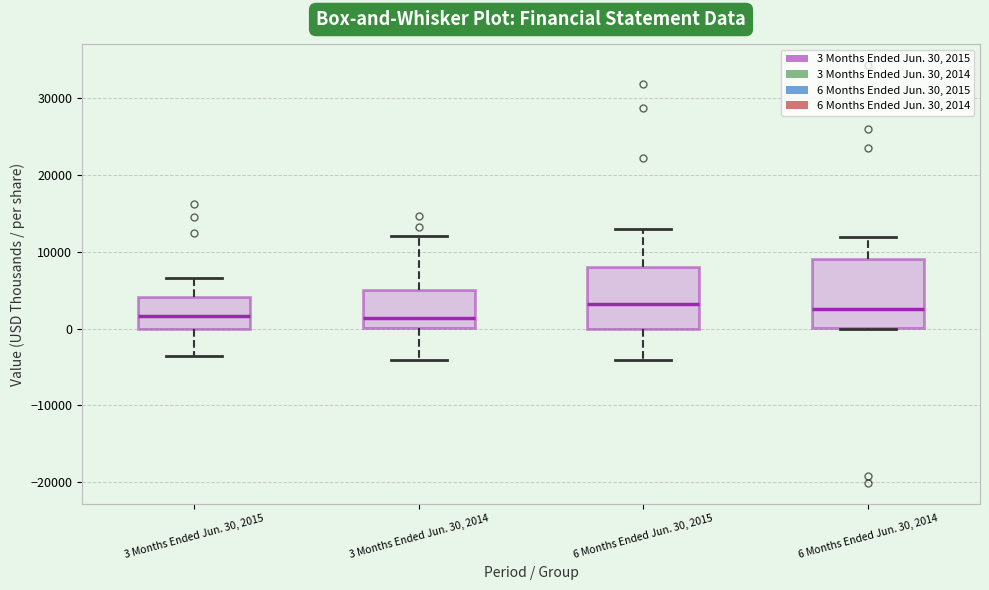

Reading left to right, read every box against the y-axis: the position of its median line, the range the box covers, and the ends of its whiskers. The values are not printed on the chart, so give them approximately, as read against the axis.

3 Months Ended Jun. 30, 2015: median 2000, box 0 to 4000, whiskers -4000 to 7000
3 Months Ended Jun. 30, 2014: median 1000, box 0 to 5000, whiskers -4000 to 12000
6 Months Ended Jun. 30, 2015: median 3000, box 0 to 8000, whiskers -4000 to 13000
6 Months Ended Jun. 30, 2014: median 3000, box 0 to 9000, whiskers 0 to 12000